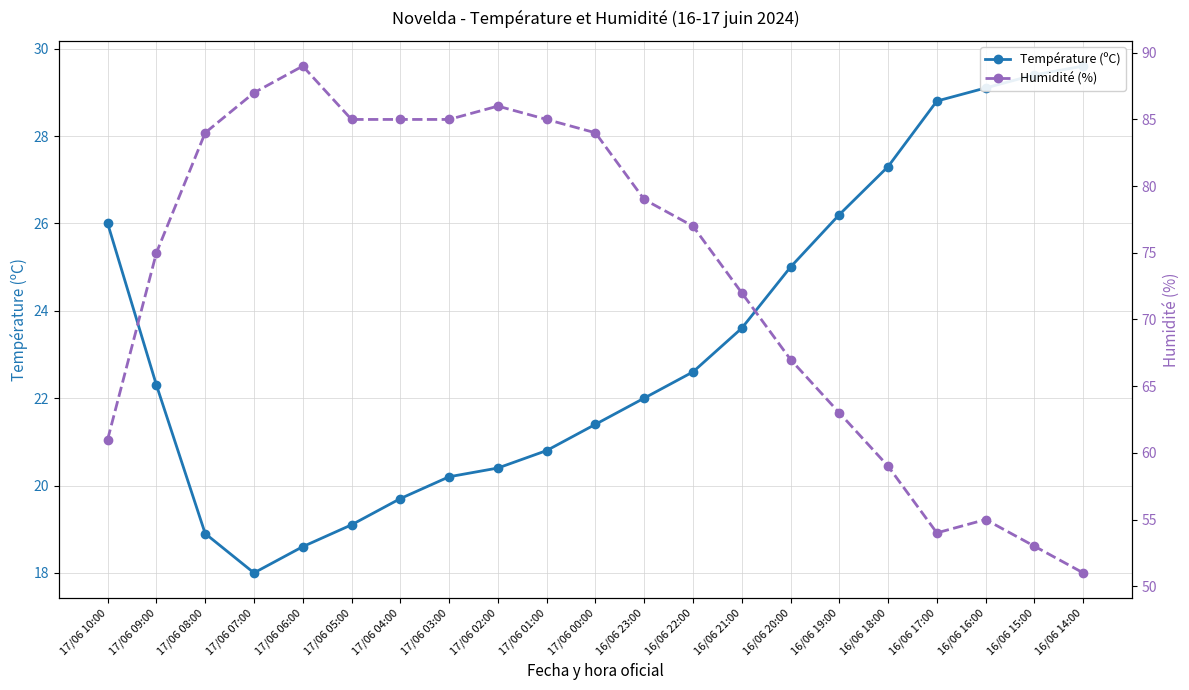

What is the value of the Humidité (%) point at the 7th from the left?

85.0